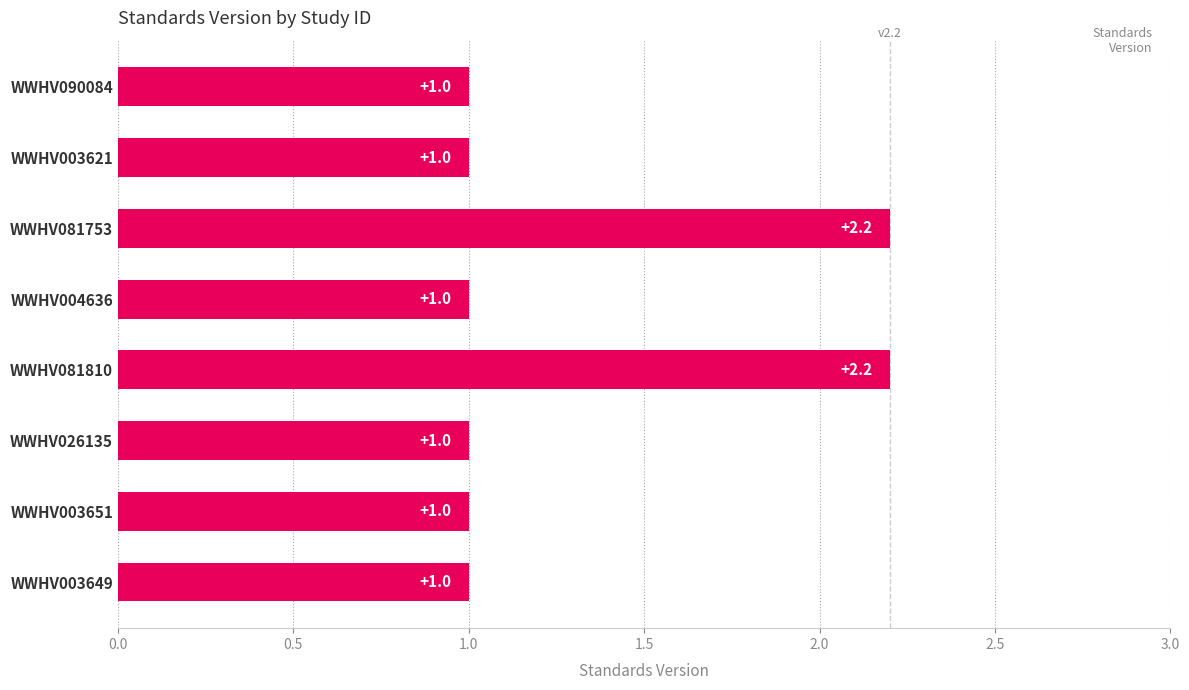

What is the average value?

1.3